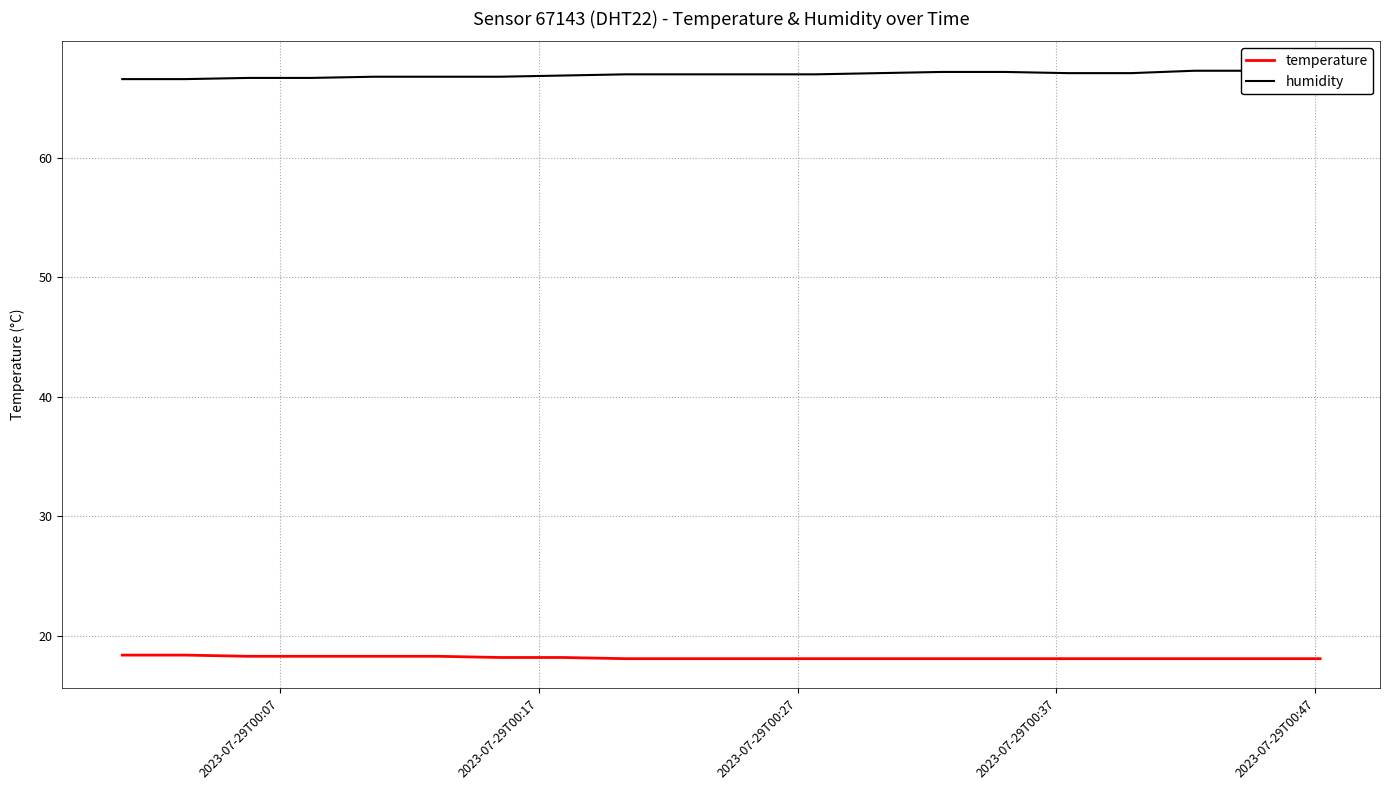

At how many categories does at least one series exceed 46?

20